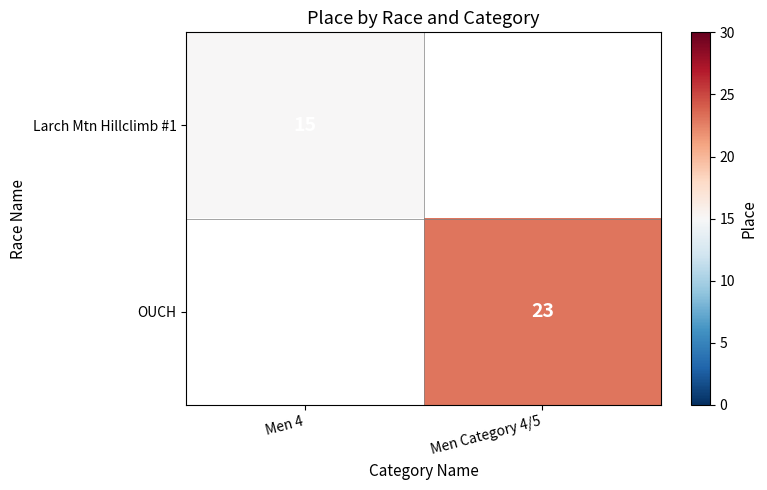

True or false: Larch Mtn Hillclimb #1 has a value of 26 at Men 4.

False